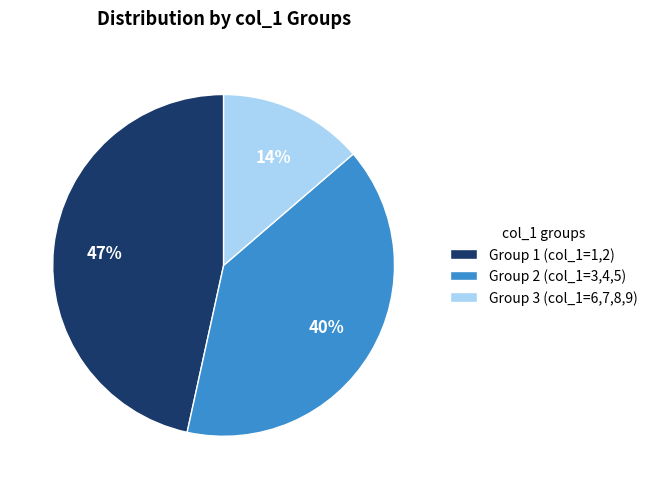

Which slice is the smallest?

Group 3 (col_1=6,7,8,9)